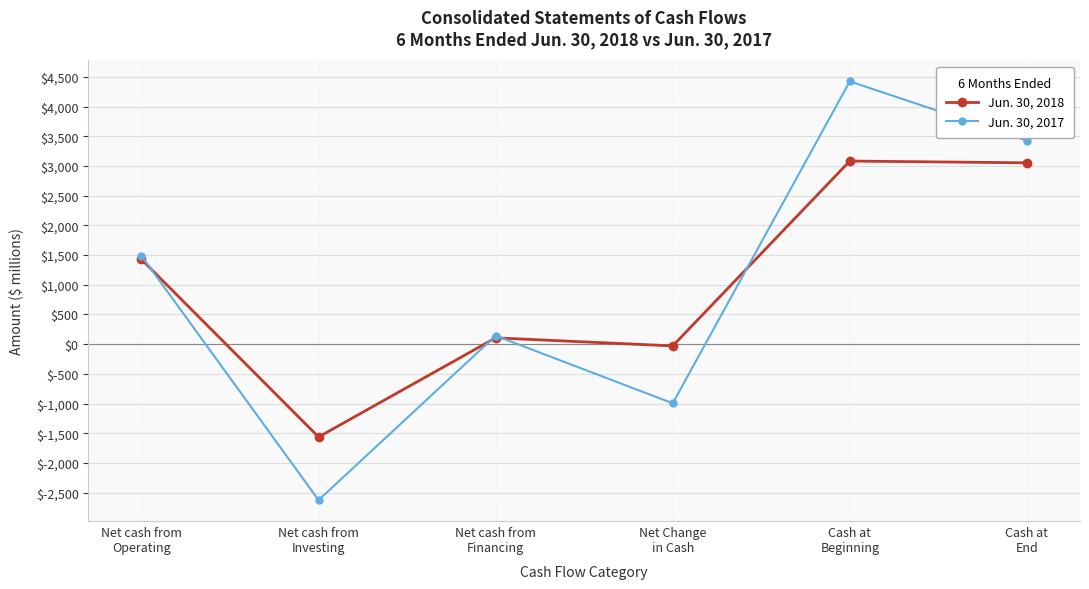

Where is the first local minimum for Jun. 30, 2017?

Net cash from
Investing